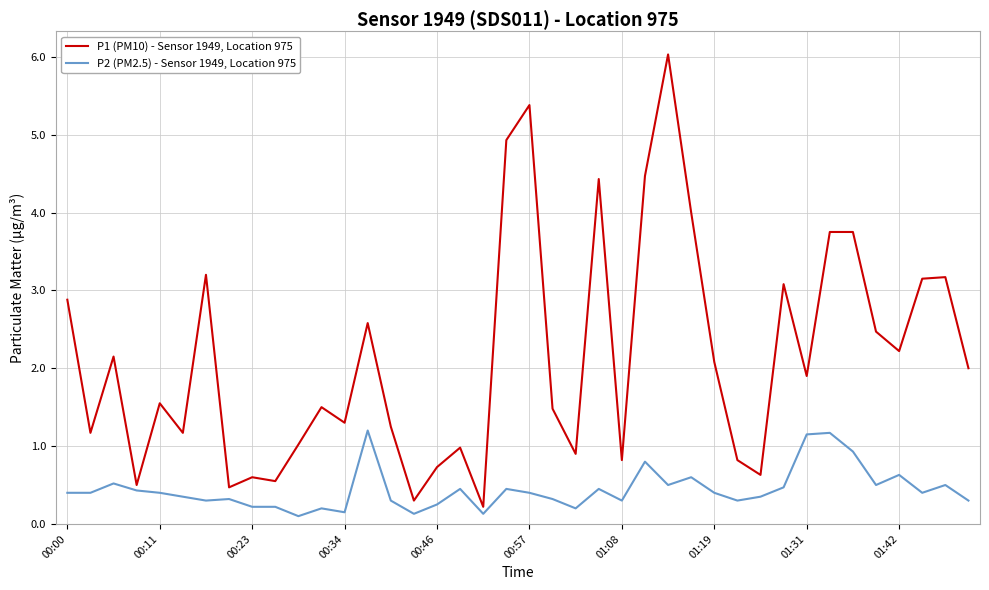

How many lines are shown in the chart?

2